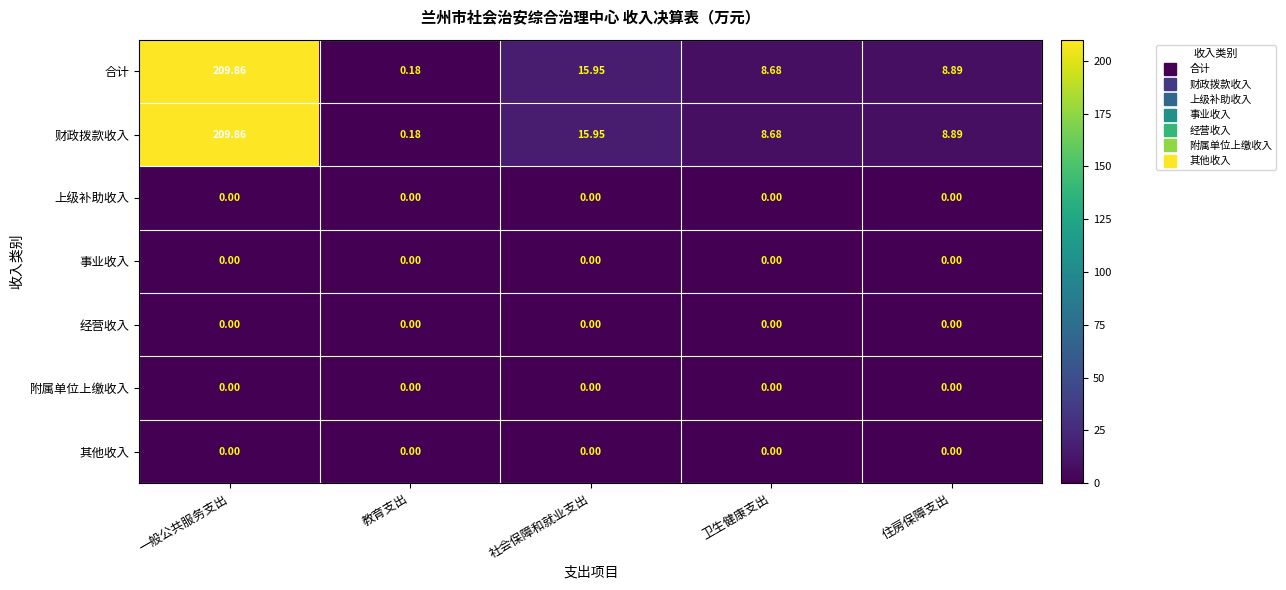

List the labels in order of 合计 value, smallest first.

教育支出, 卫生健康支出, 住房保障支出, 社会保障和就业支出, 一般公共服务支出